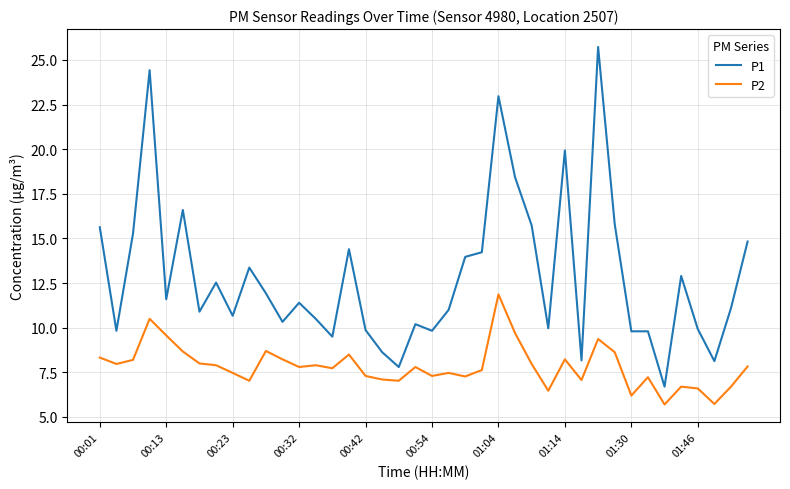

True or false: P1 and P2 cross at least once.

False